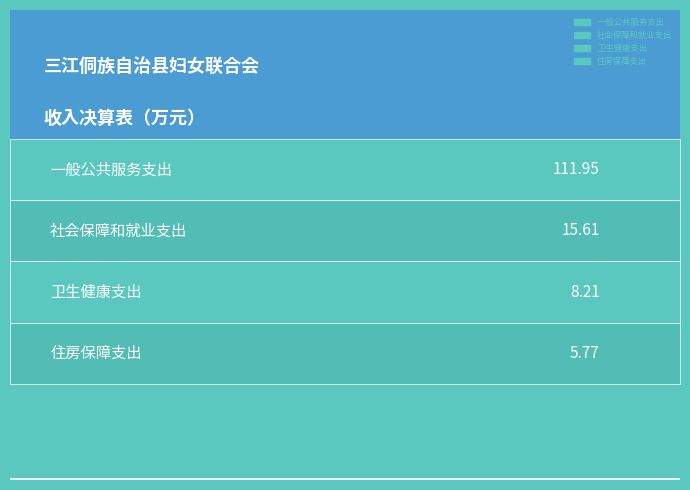

Reading right to left, what are all the values shown in this chart?

住房保障支出=5.8	卫生健康支出=8.2	社会保障和就业支出=15.6	一般公共服务支出=112.0